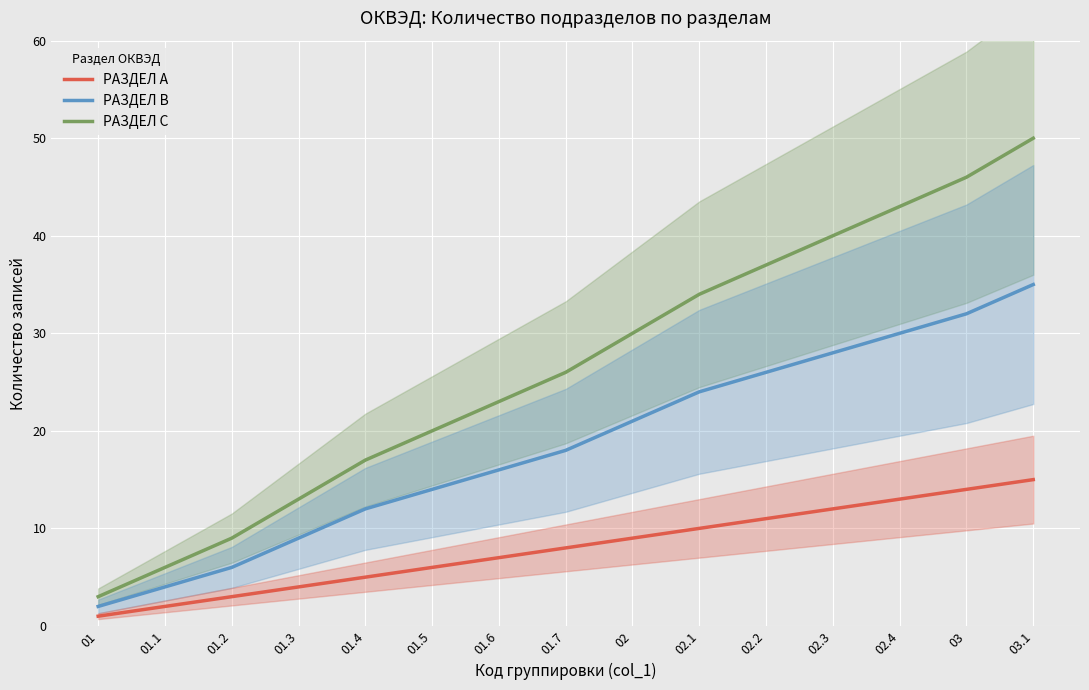

True or false: РАЗДЕЛ B has more than 0 points higher than both neighbors.

False